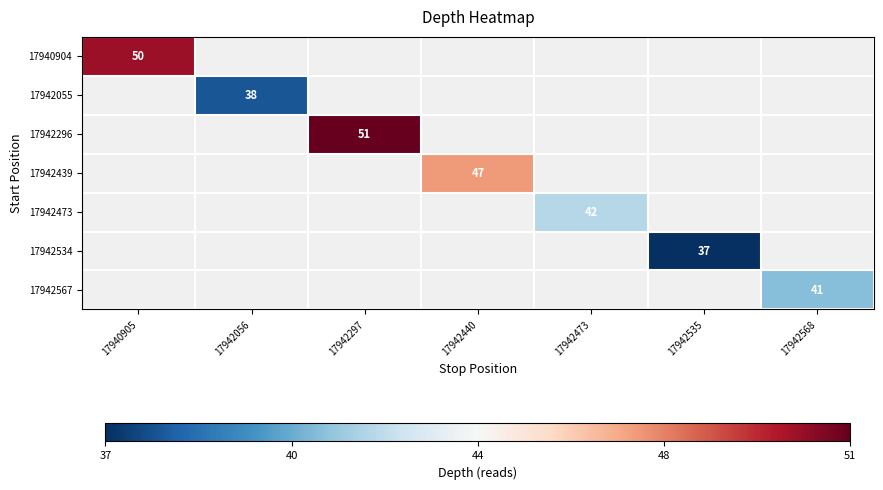

At how many categories does at least one series exceed 40?

5